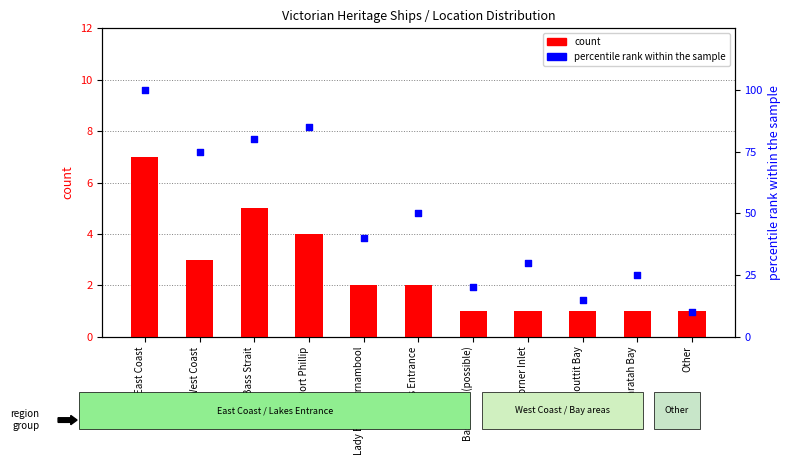

At how many categories does at least one series exceed 49?

5